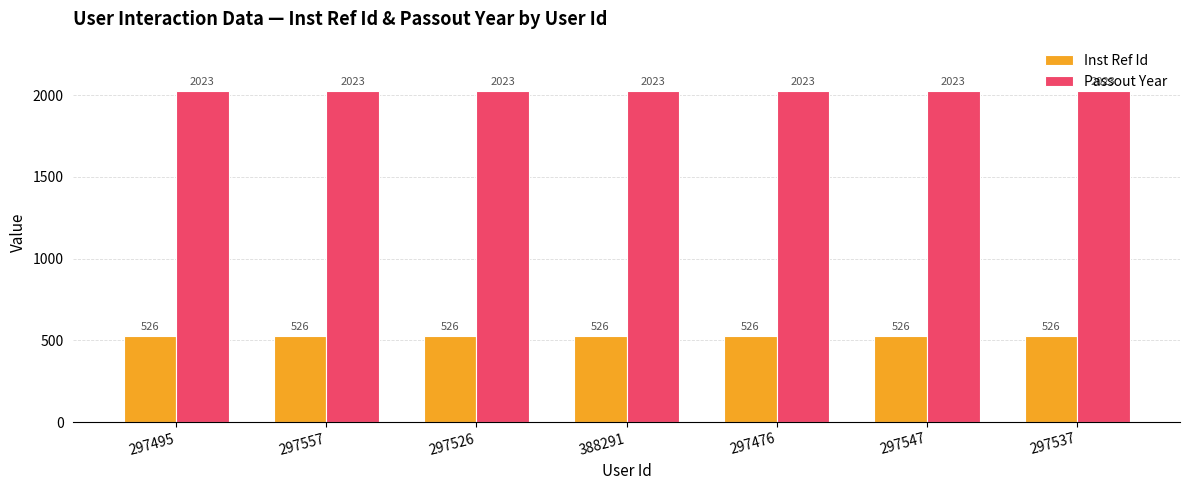

What is the label of the 7th bar from the left?

297537